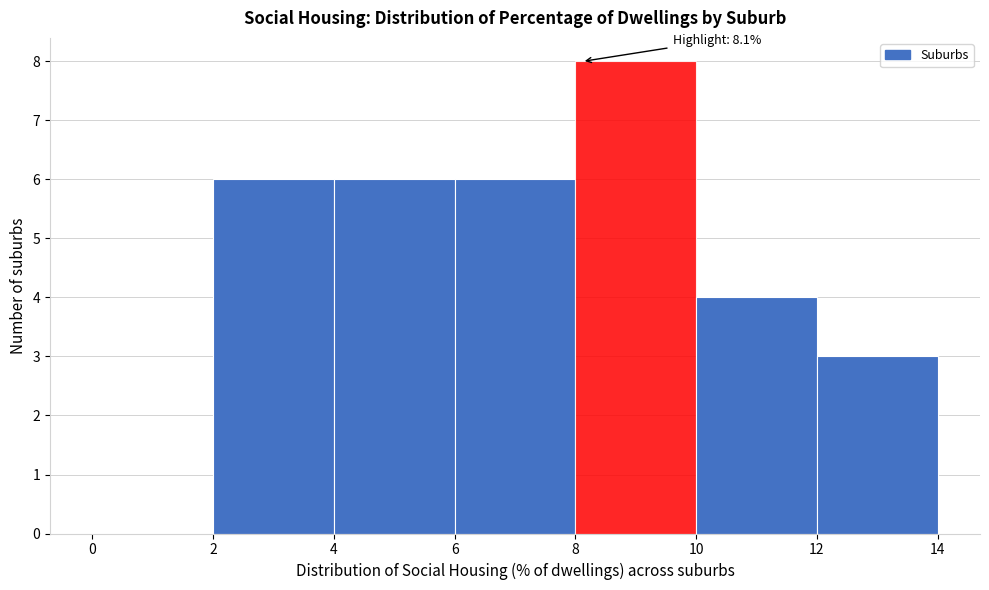

Which range on the x-axis has the tallest bar?

8 to 10